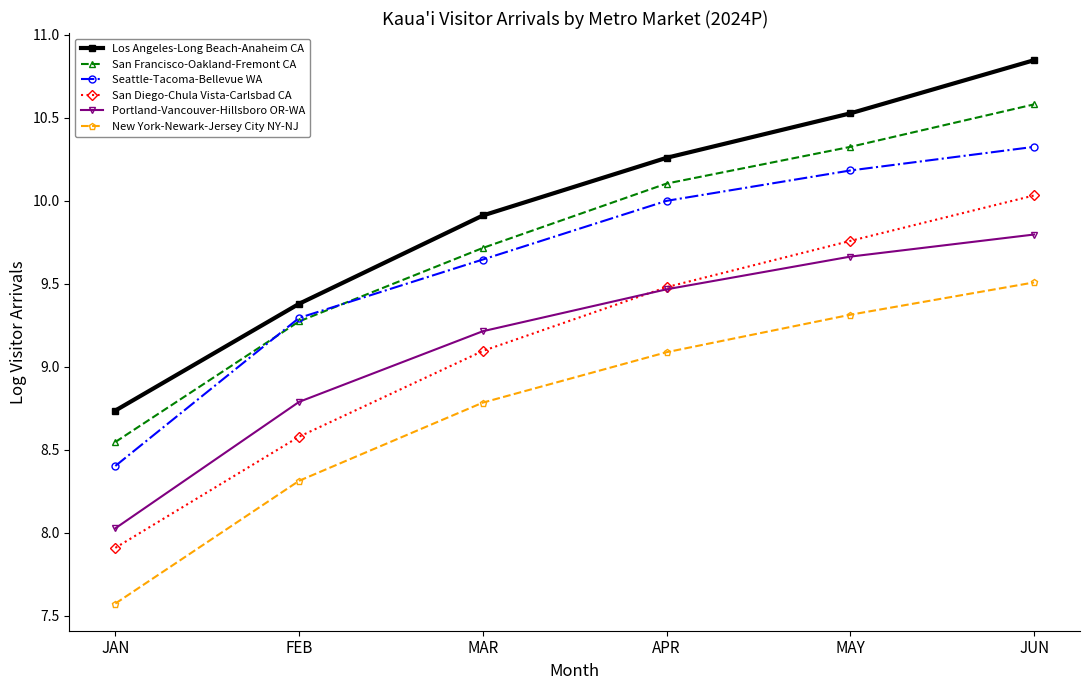

Where do San Francisco-Oakland-Fremont CA and Seattle-Tacoma-Bellevue WA first cross each other?

JAN and FEB